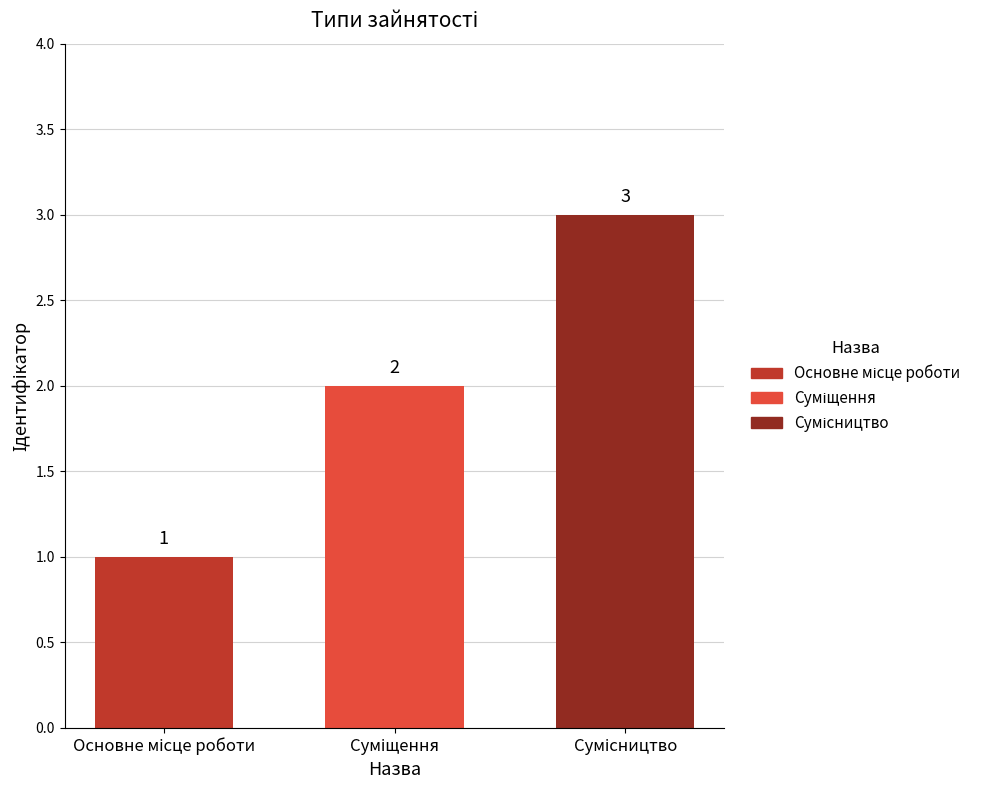

What is the sum of all values?

6